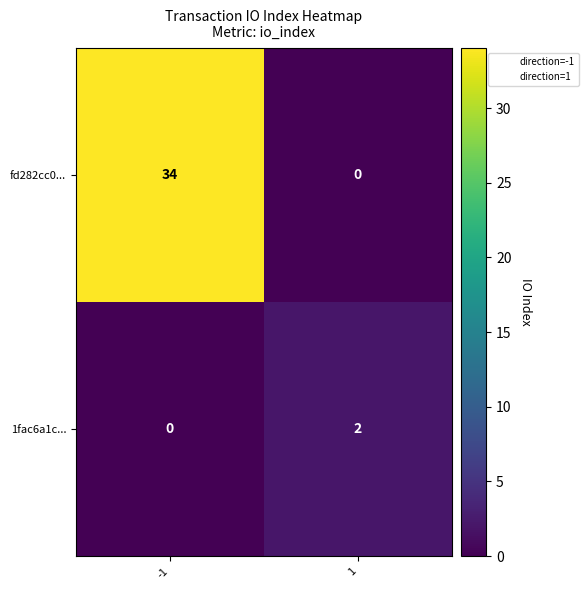

How many series are shown in this chart?

2